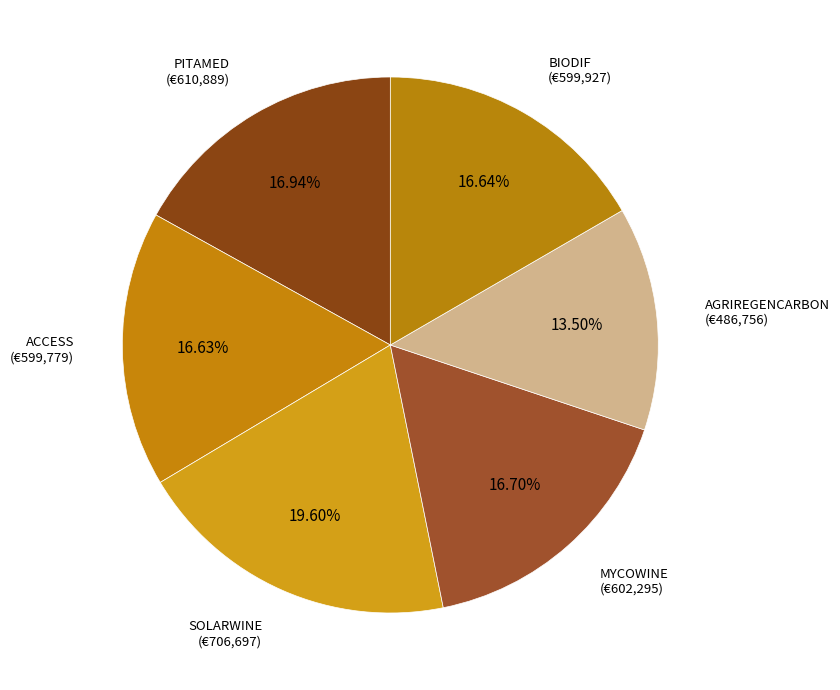

Is BIODIF the majority of the pie?

No